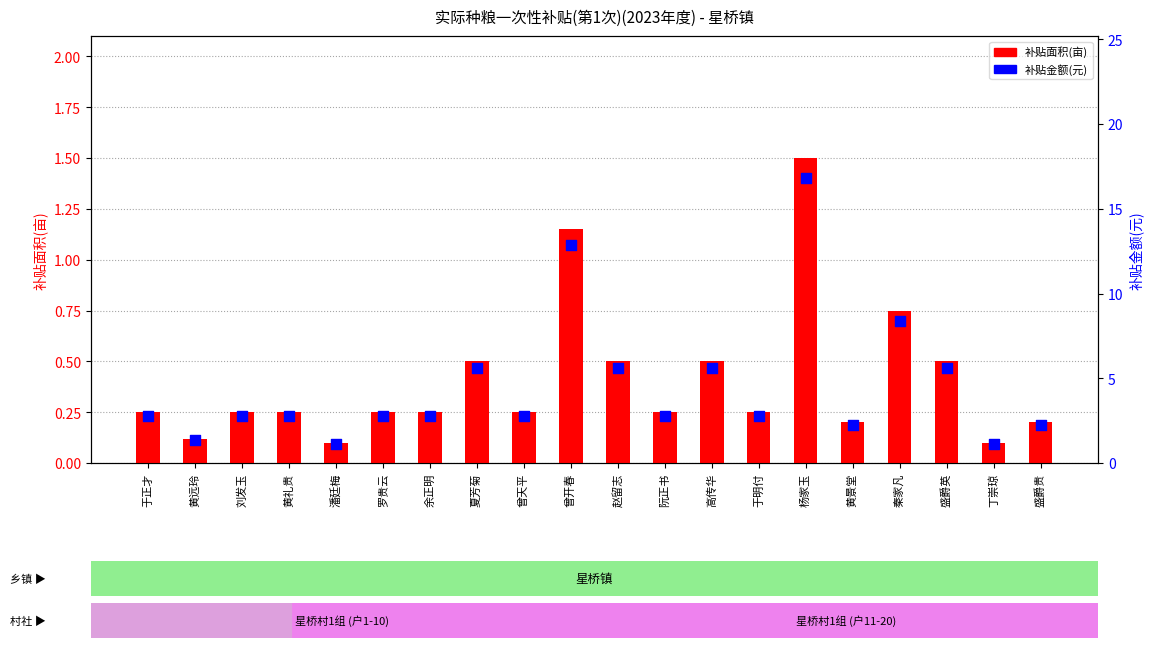

At which category is the sum across all series the highest?

杨家玉